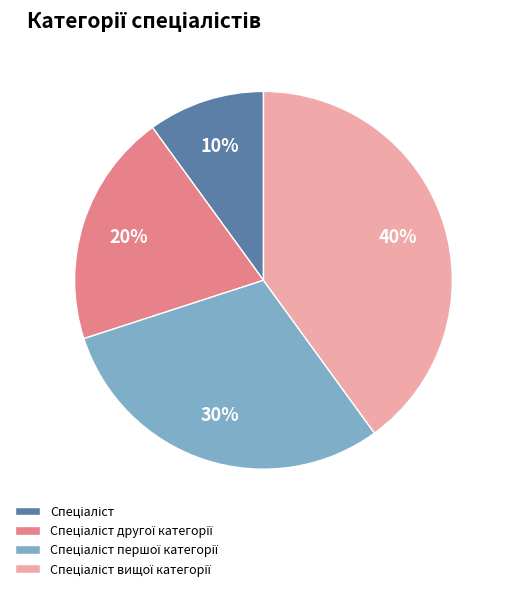

To the nearest percent, what is the difference between the largest and smallest slice percentages?

30%